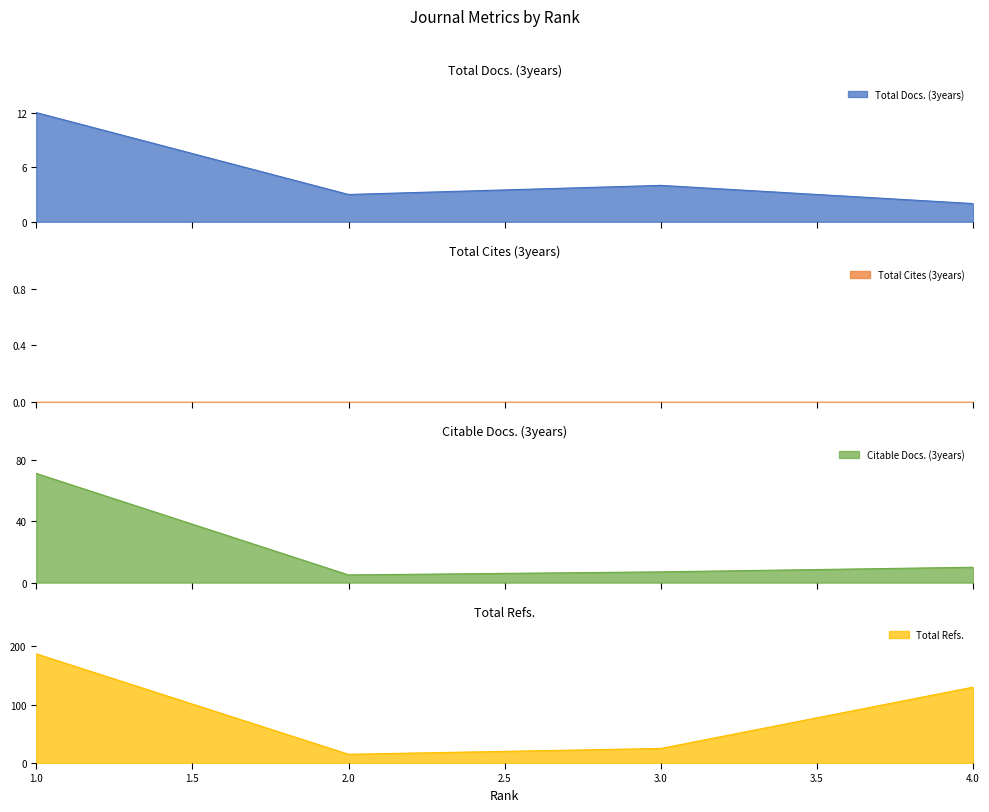

How many interior local peaks does the Total Docs. (3years) series have?

1